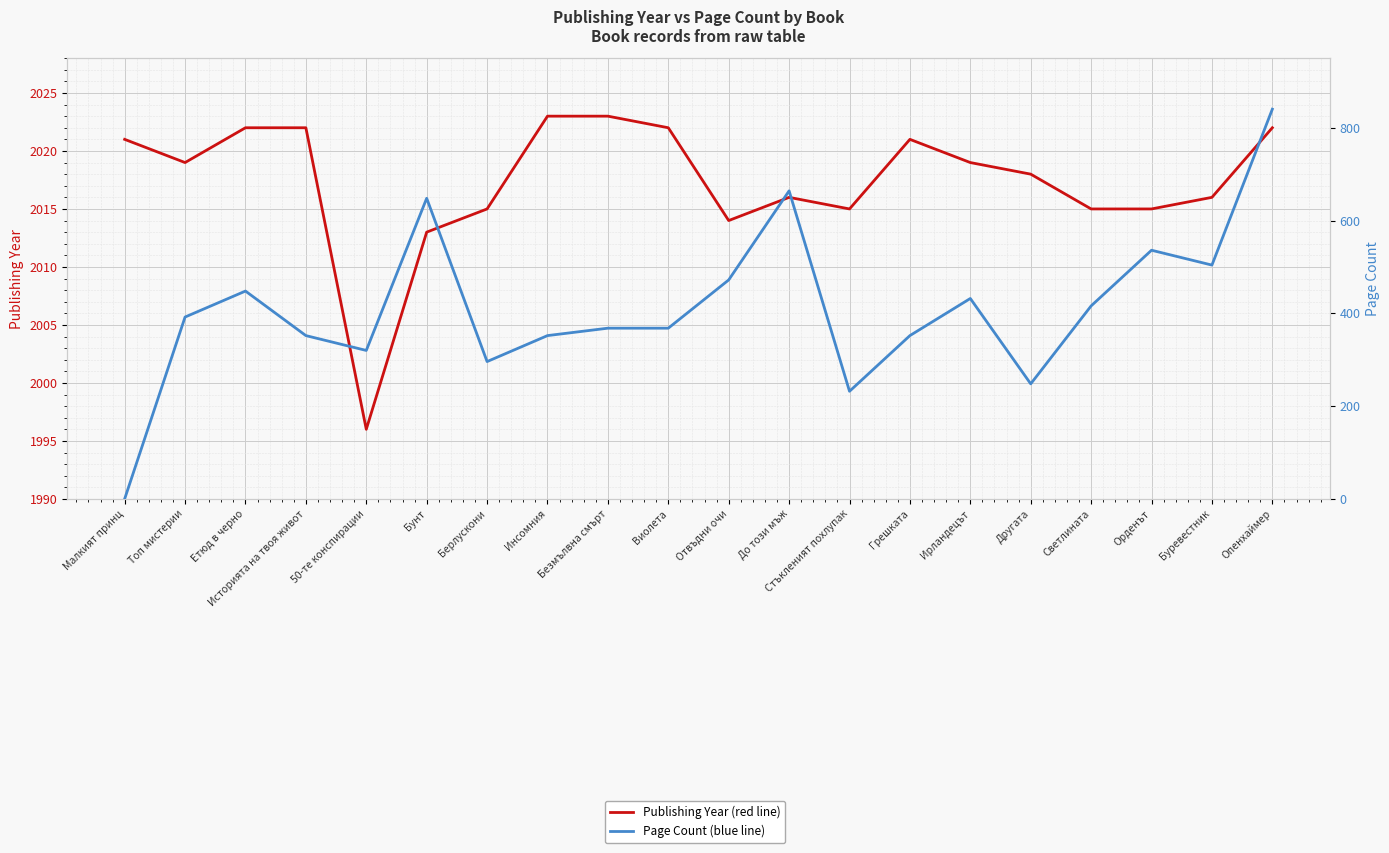

How many data points in Page Count are above 392?

9